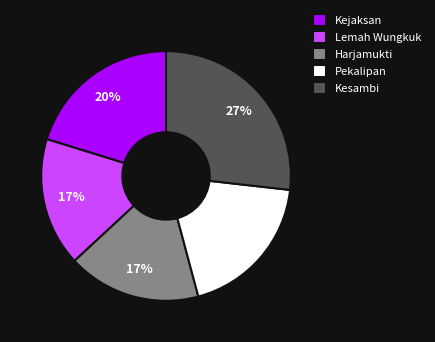

Combined, do Kesambi and Harjamukti account for over 50%?

No